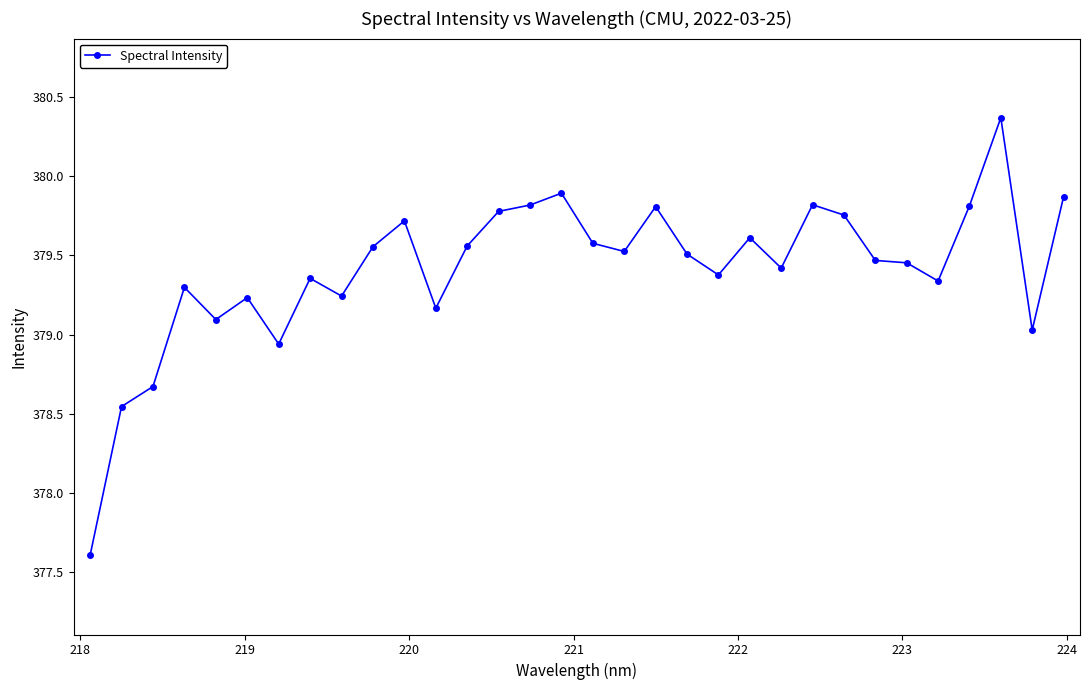

What is the smallest value displayed?

377.6